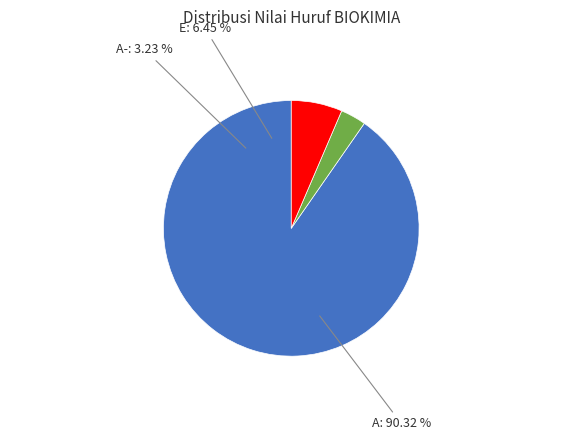

Which slice represents more than half of the pie?

A